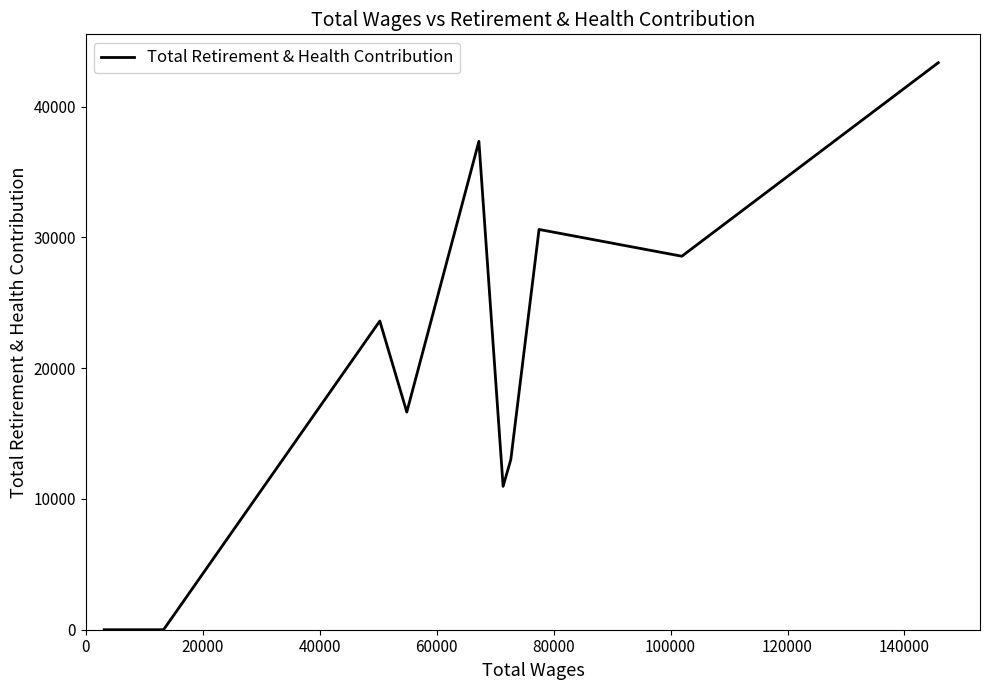

What is the maximum value shown in the chart?

43353